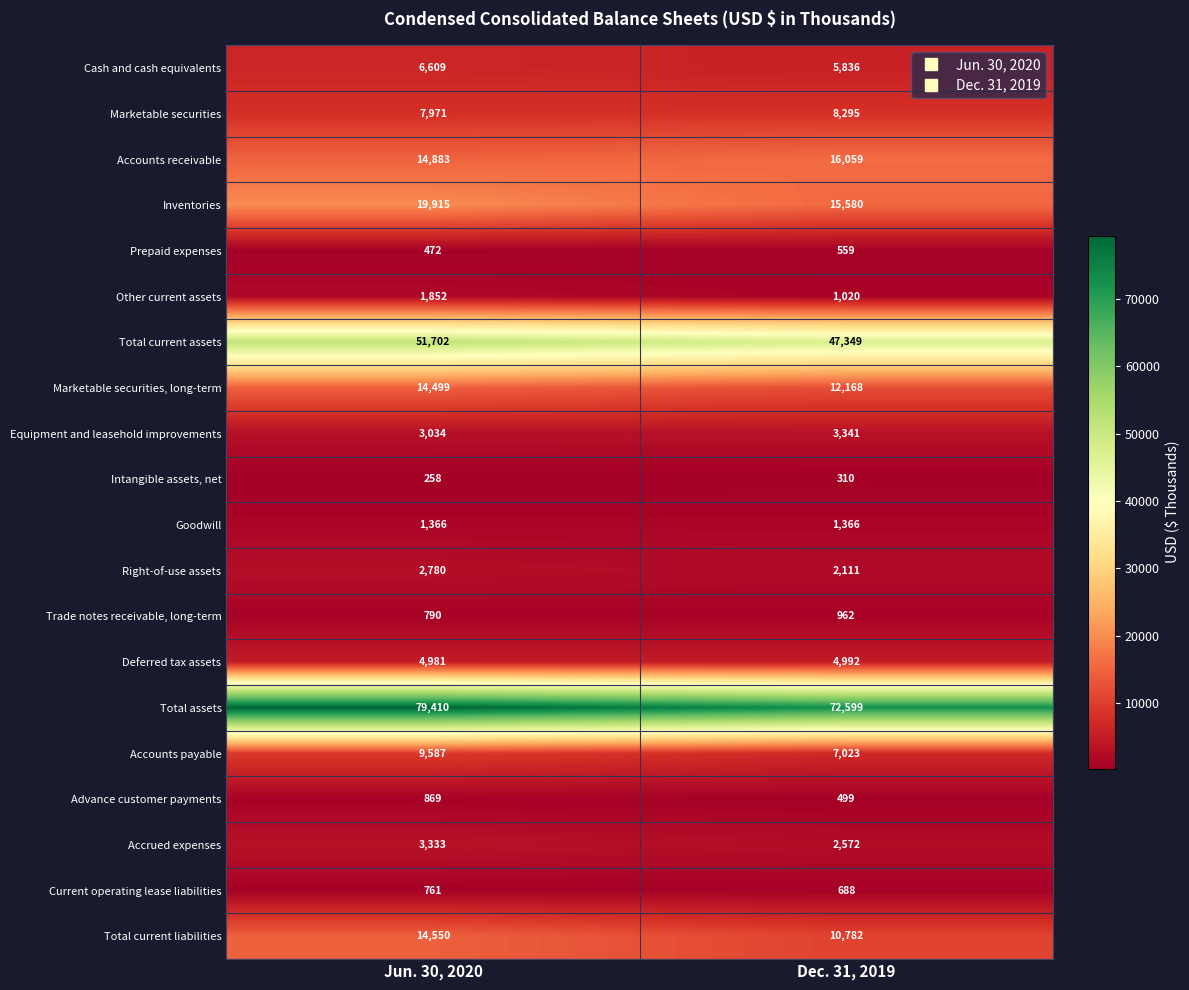

At which category is the sum across all series the highest?

Jun. 30, 2020